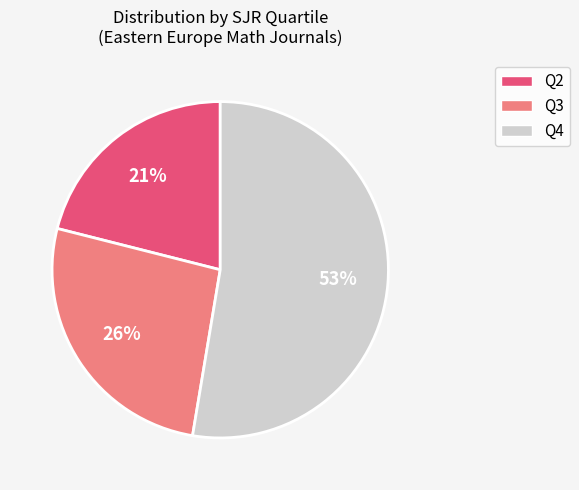

To the nearest percent, what is the difference between the largest and smallest slice percentages?

32%